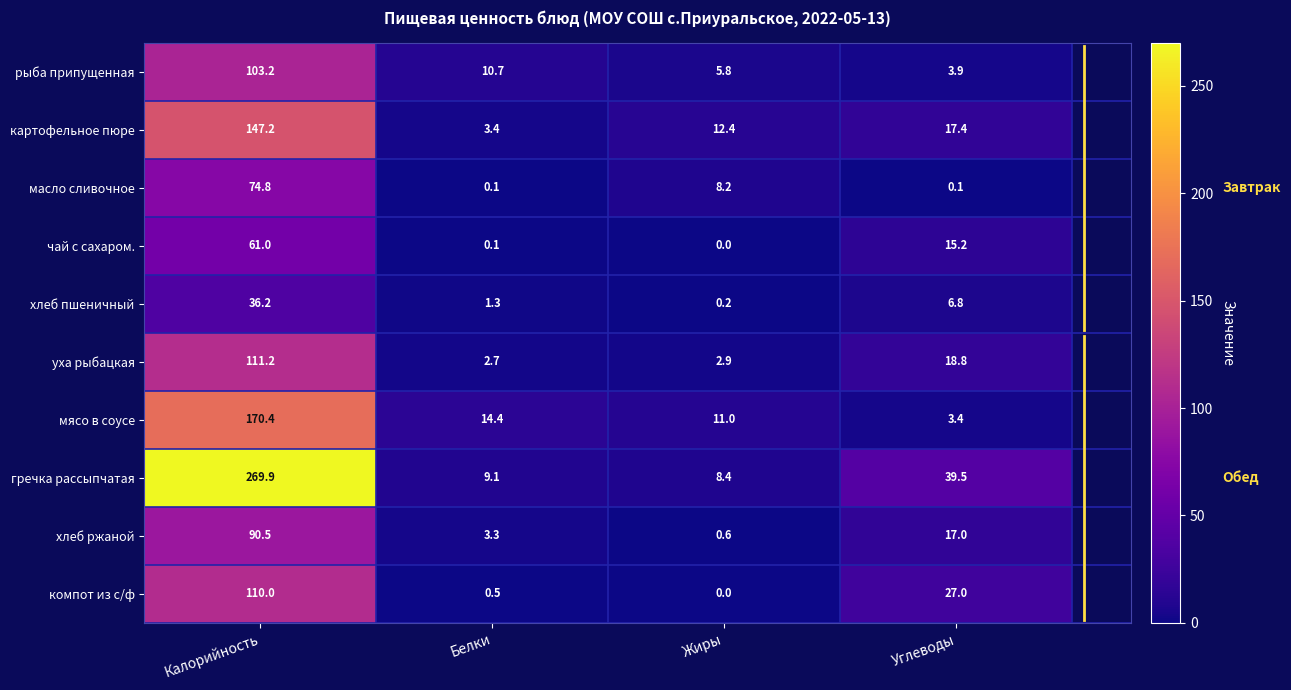

At which label does гречка рассыпчатая reach its peak?

Калорийность